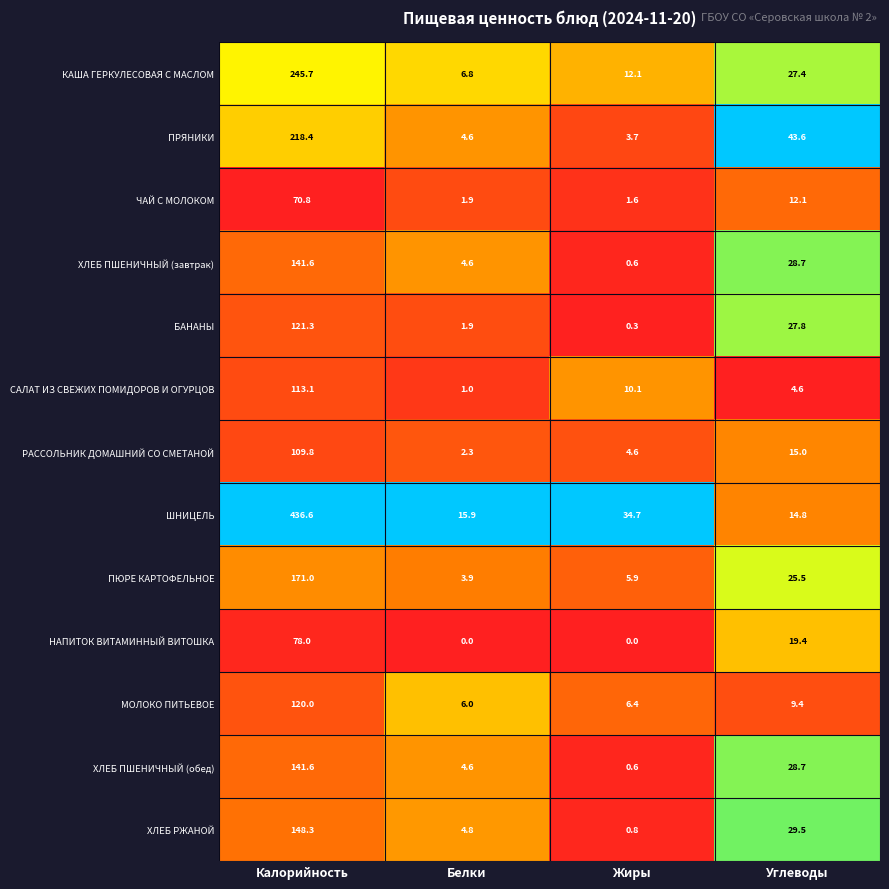

At which label is ПРЯНИКИ closest to 111?

Углеводы